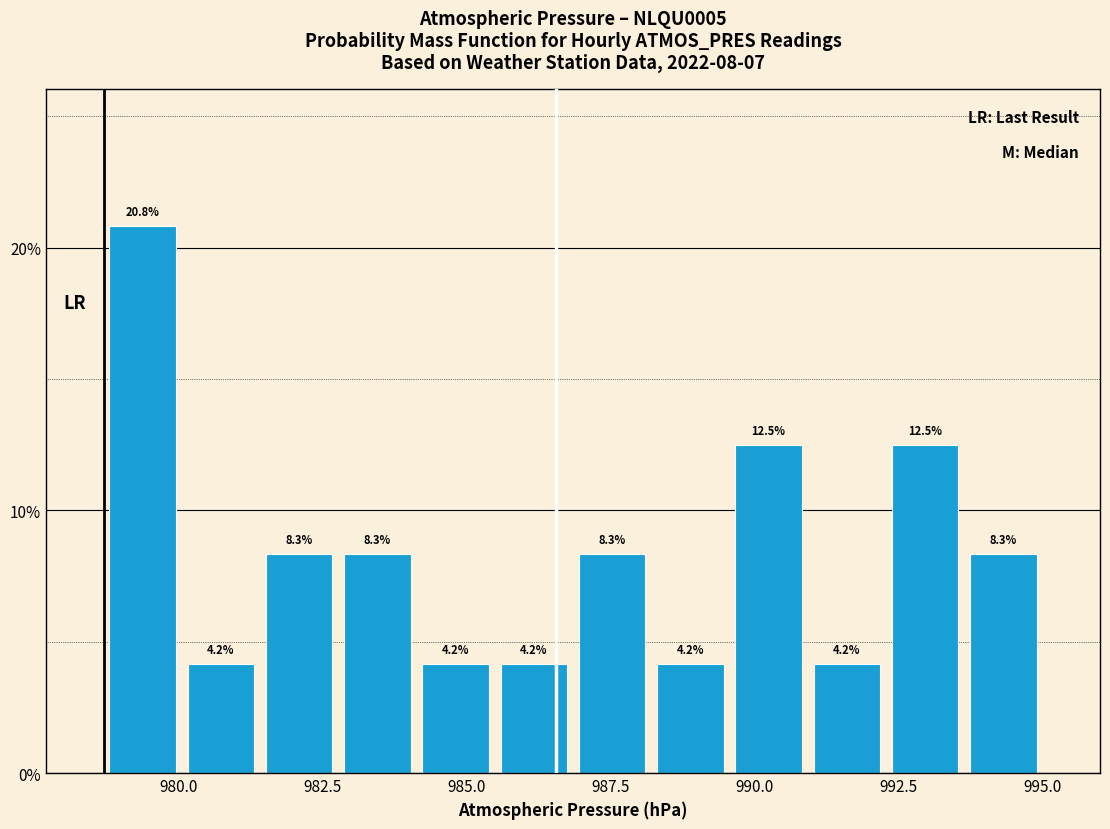

Read against the x-axis, roughly where is the centre of the tallest bar?

979.5